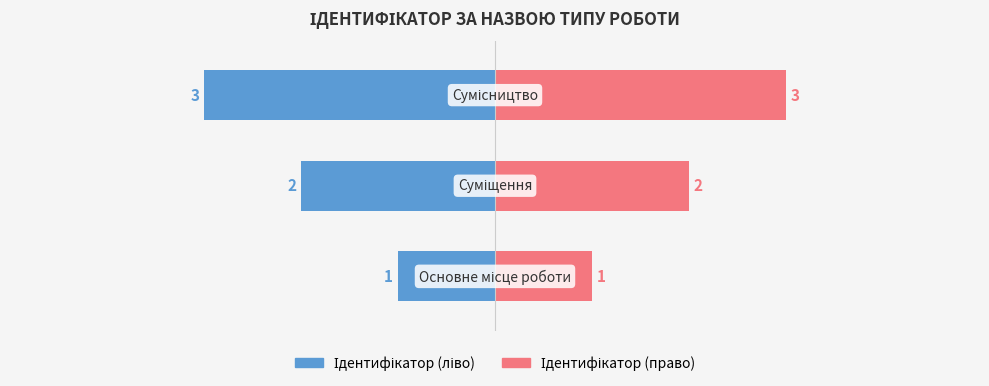

Does the chart contain stacked bars?

No